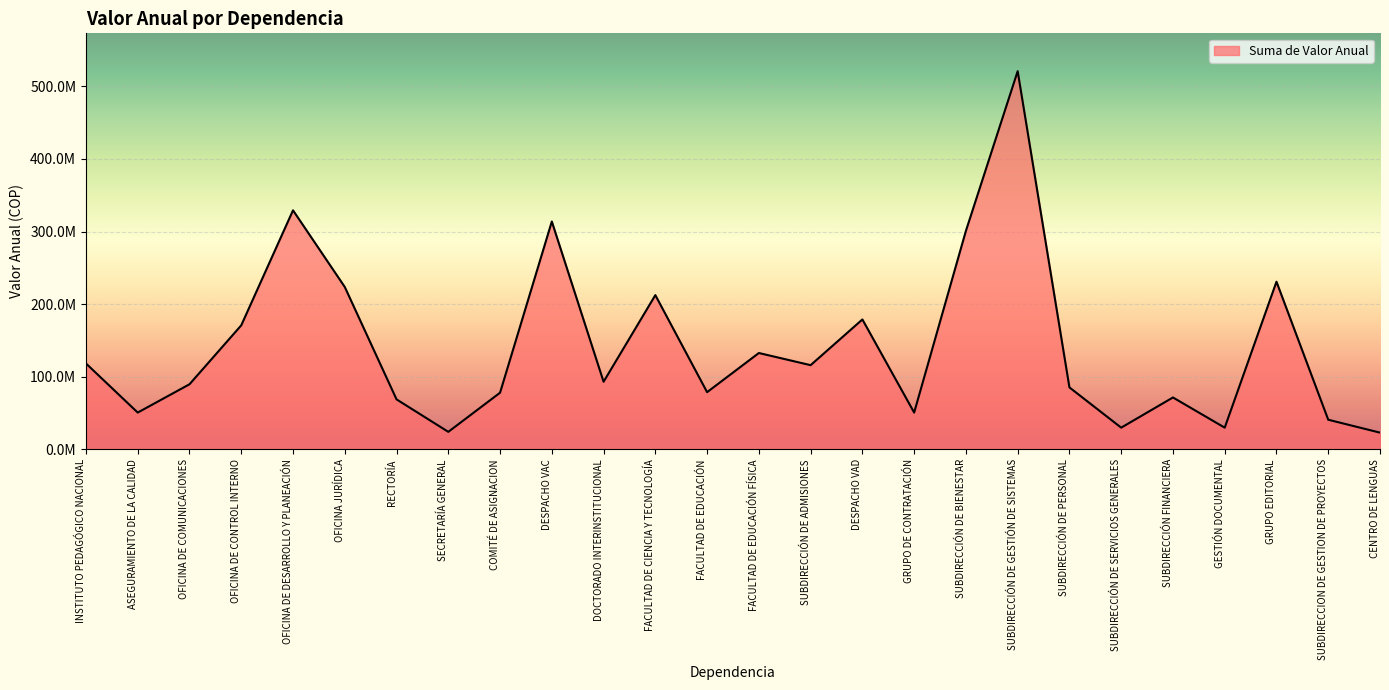

Does the chart have visible grid lines?

Yes